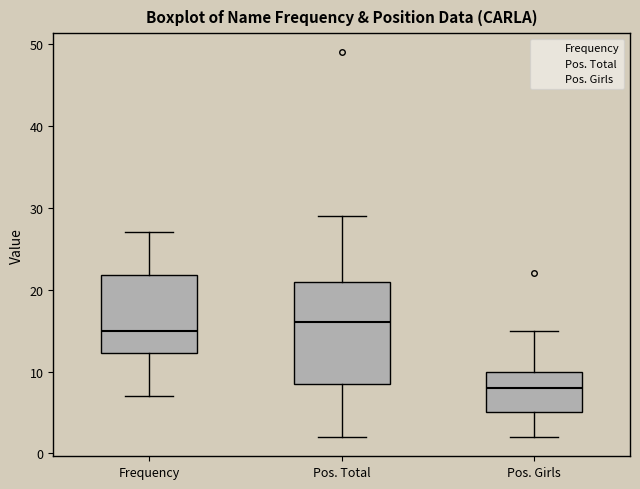

Where does the lower whisker of the box for Frequency end on the y-axis? The values are not printed on the chart, so give them approximately, as read against the axis.

7